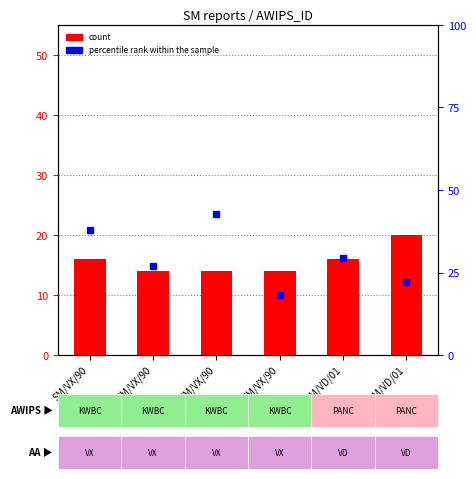

How many count values are between 14 and 16?

5